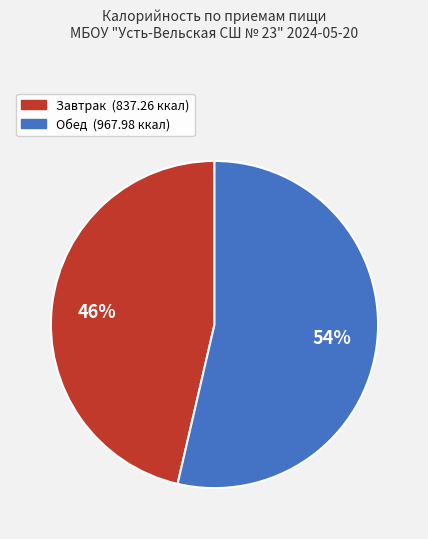

What is the smallest slice in the pie chart?

Завтрак